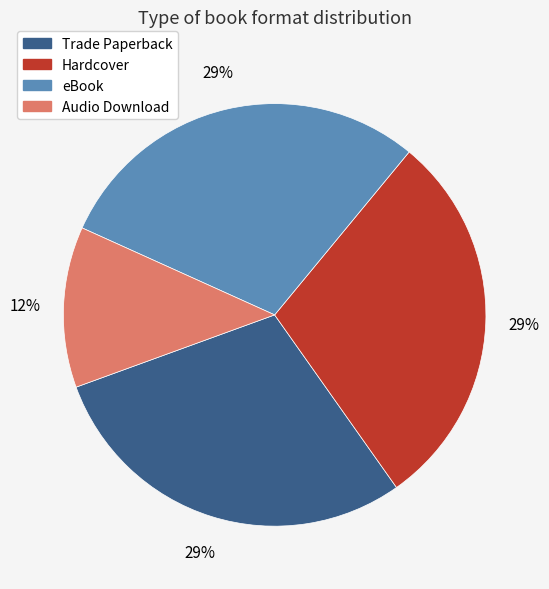

True or false: eBook accounts for 29% of the total.

True